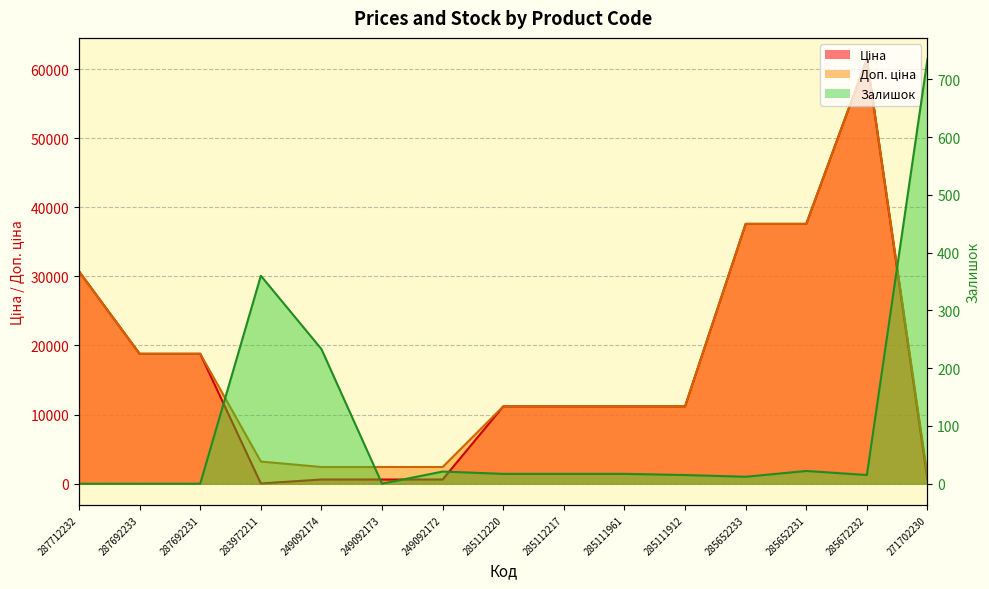

Where is Доп. ціна nearest to the value 31257?

287712232